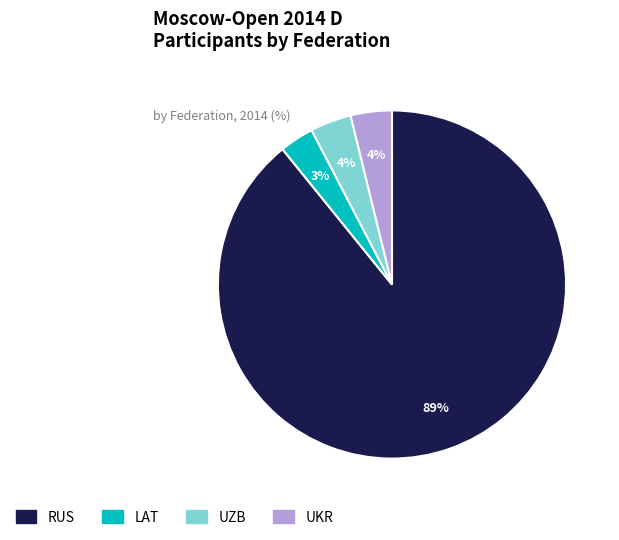

Between RUS and UKR, which is larger?

RUS